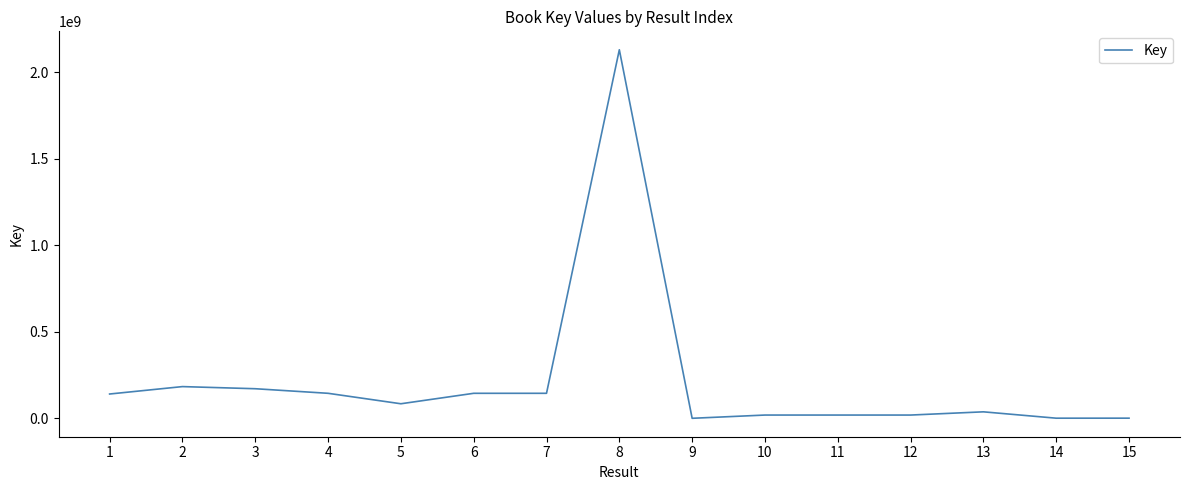

How many lines are shown in the chart?

1